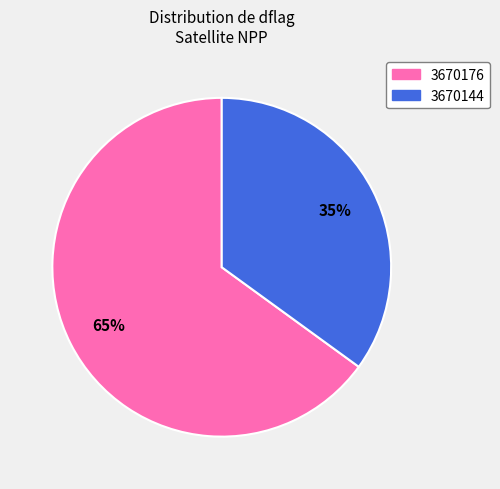

Between 3670144 and 3670176, which is larger?

3670176